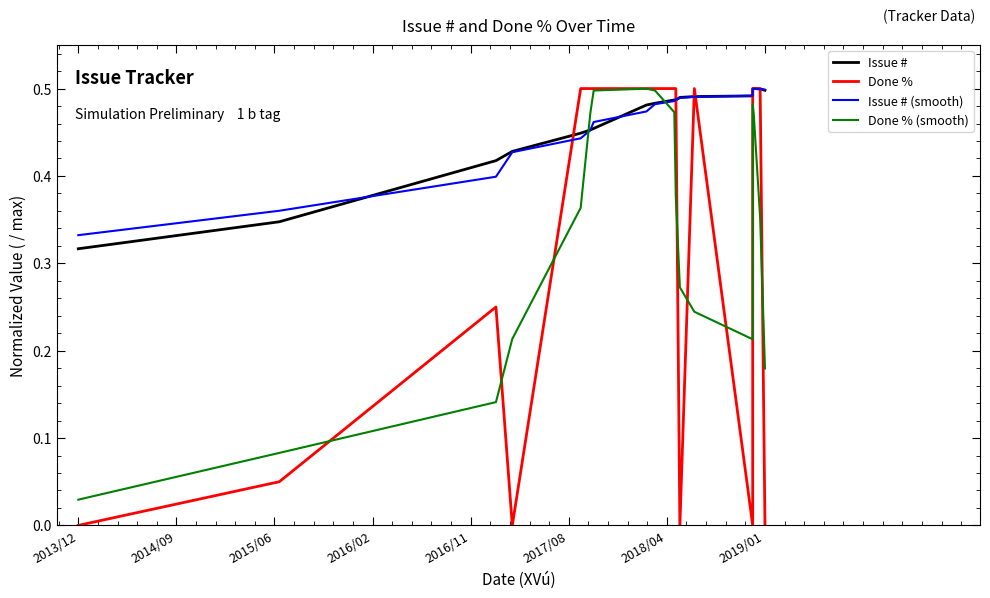

At how many categories does at least one series exceed 0?

20